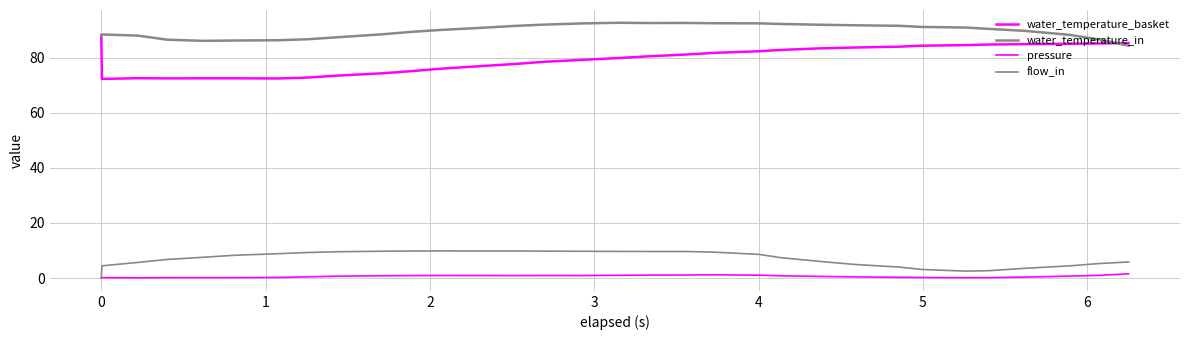

Rank the series by their maximum value, from highest to lowest.

water_temperature_in, water_temperature_basket, flow_in, pressure